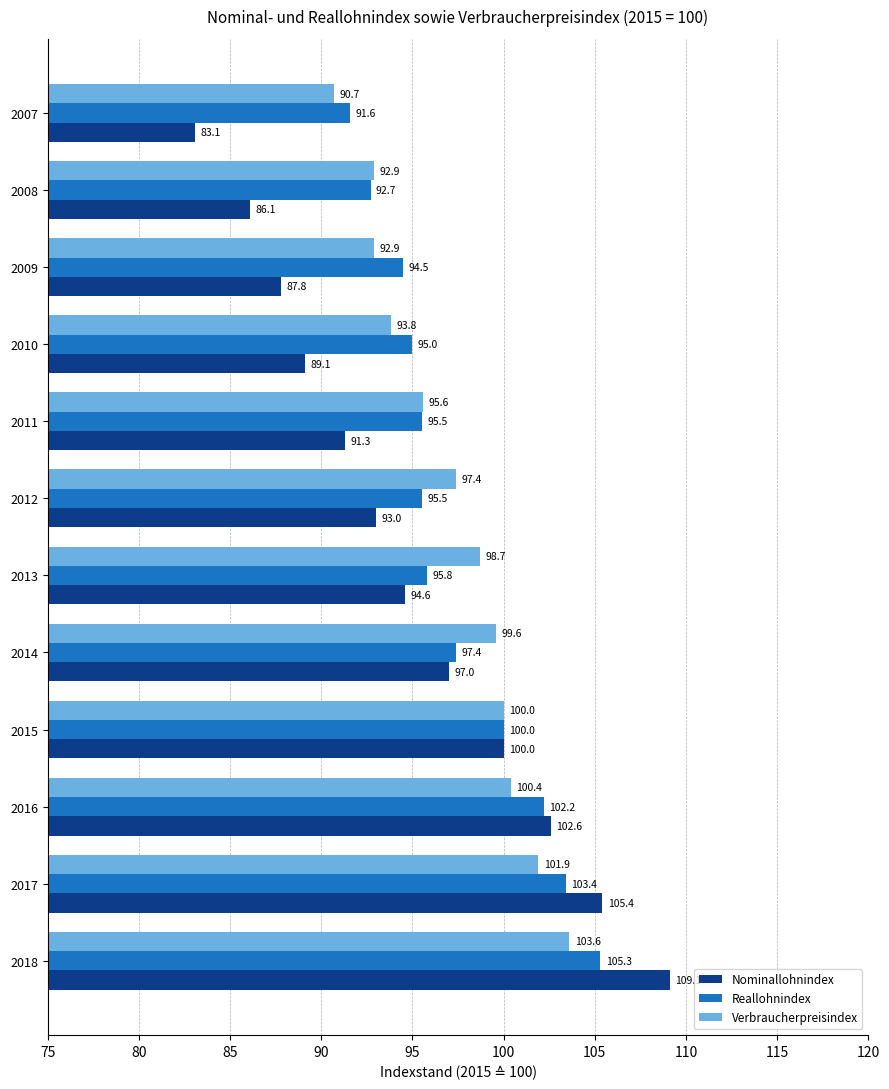

What is the lowest value of the Verbraucherpreisindex series?

90.7